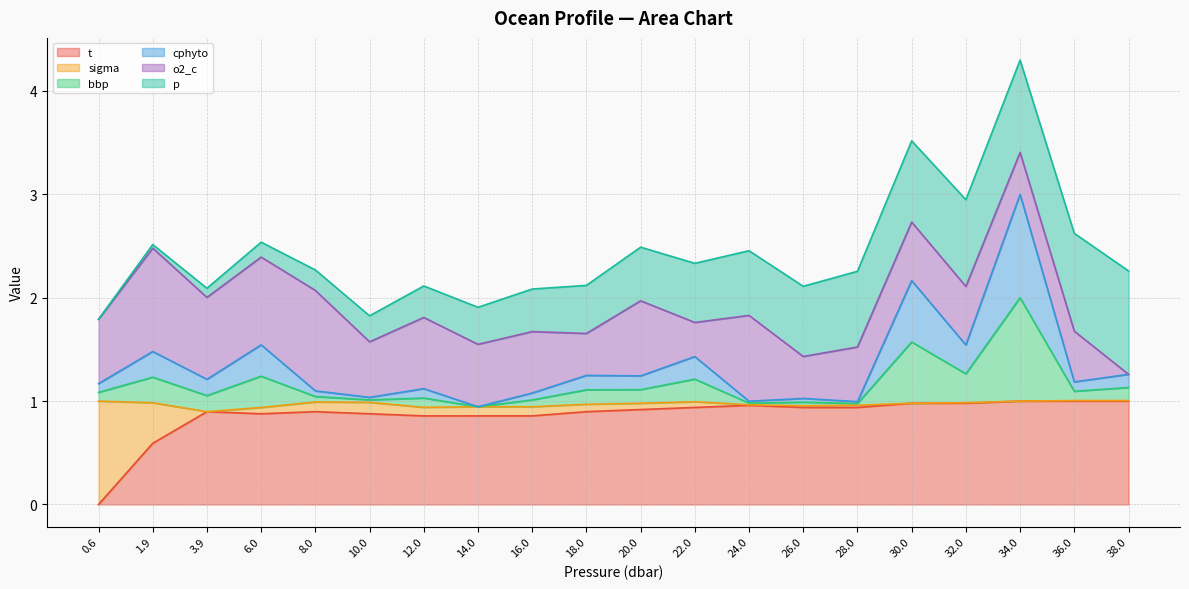

What is the label of the 5th point from the left?

8.0